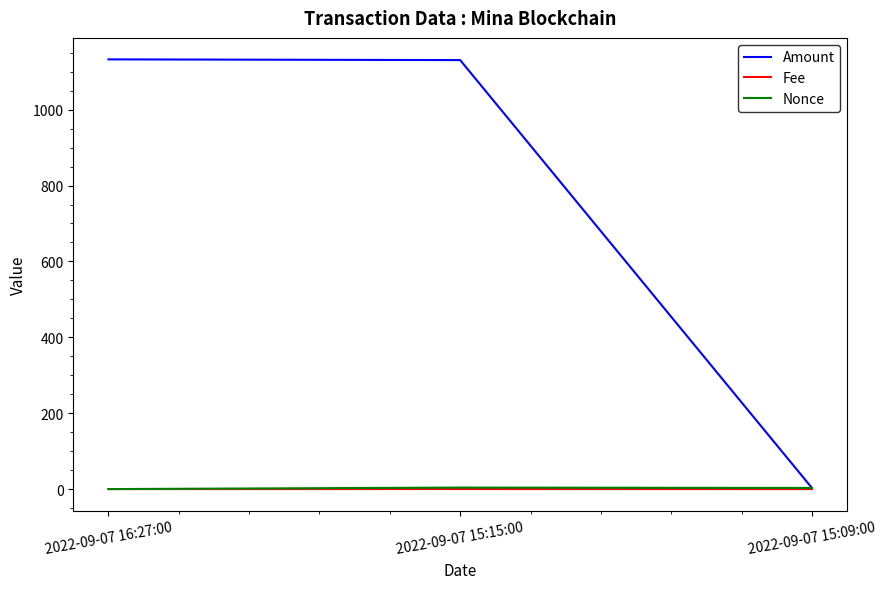

How many lines are shown in the chart?

3